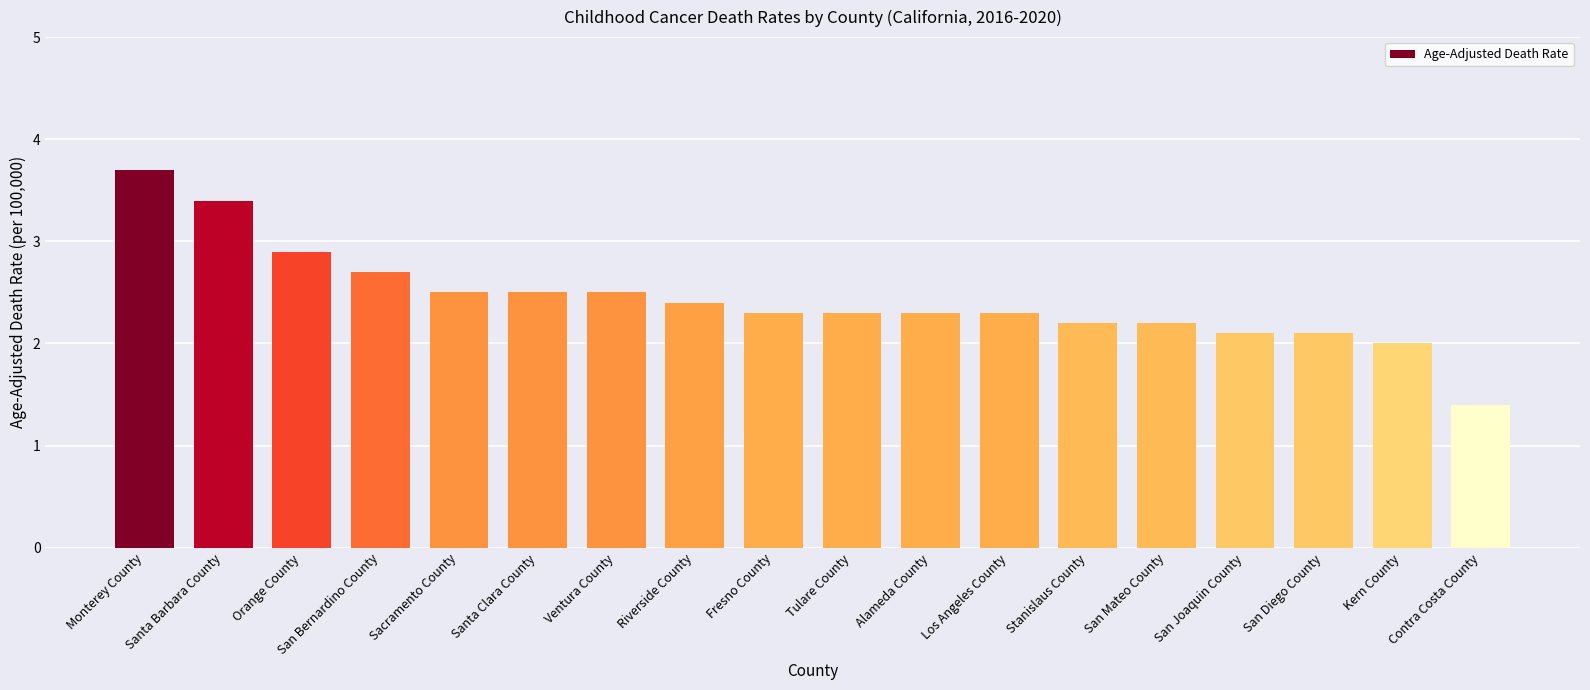

What is the minimum value shown in the chart?

1.4